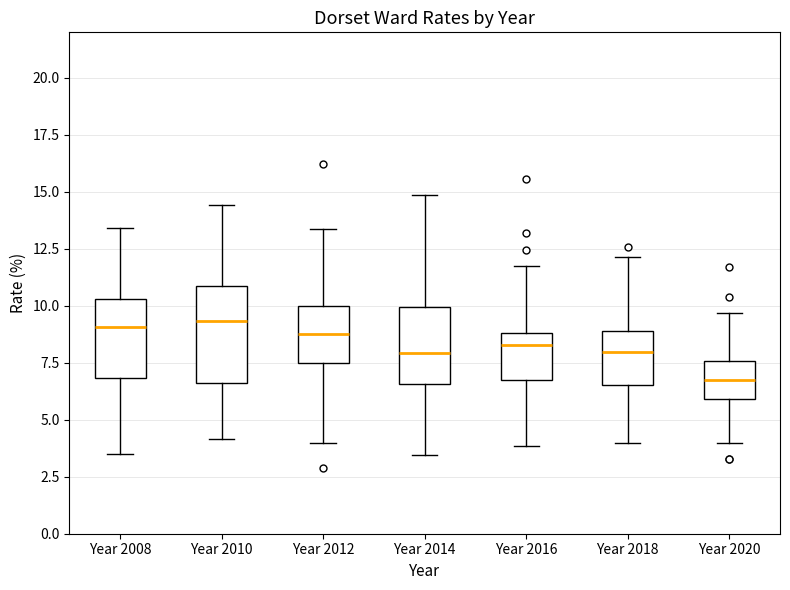

Which box is the tallest, from its lower edge to its upper edge?

Year 2010